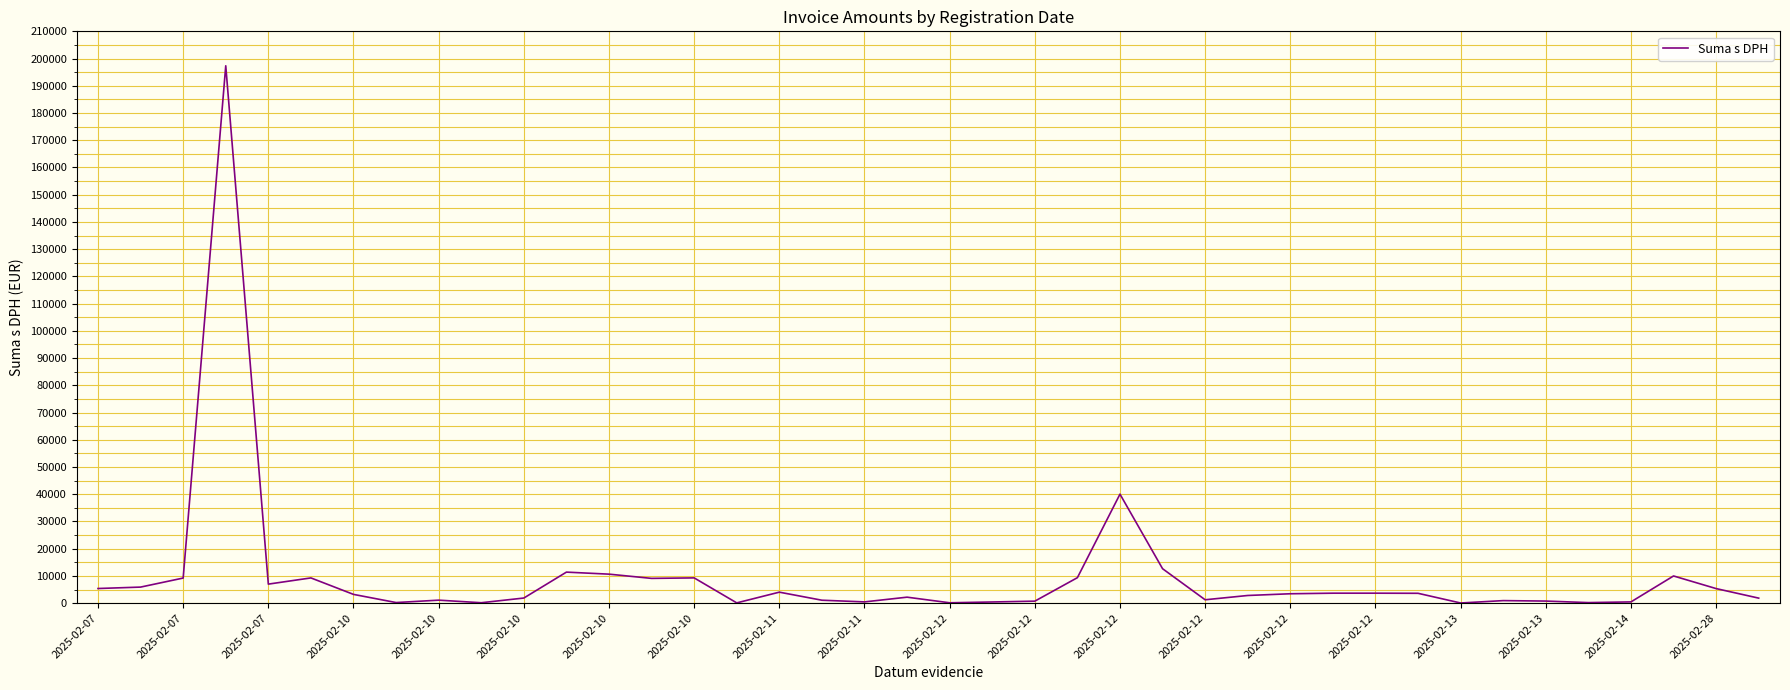

What is the difference between the maximum and minimum values?

197285.3